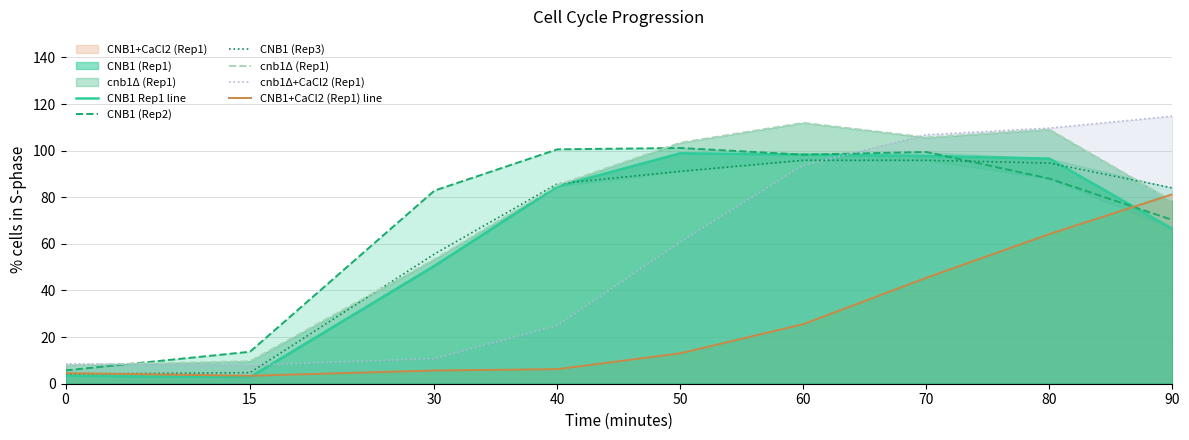

At which category does CNB1 Rep1 line reach its first local valley?

15